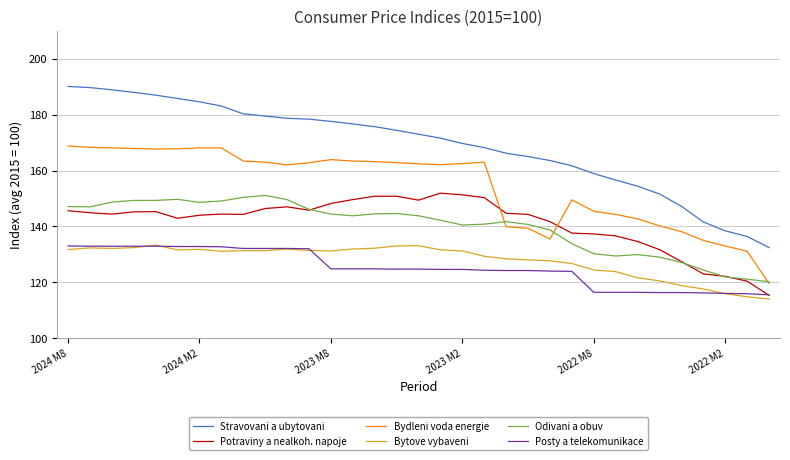

What is the sum of all Potraviny a nealkoh. napoje values?

4659.2